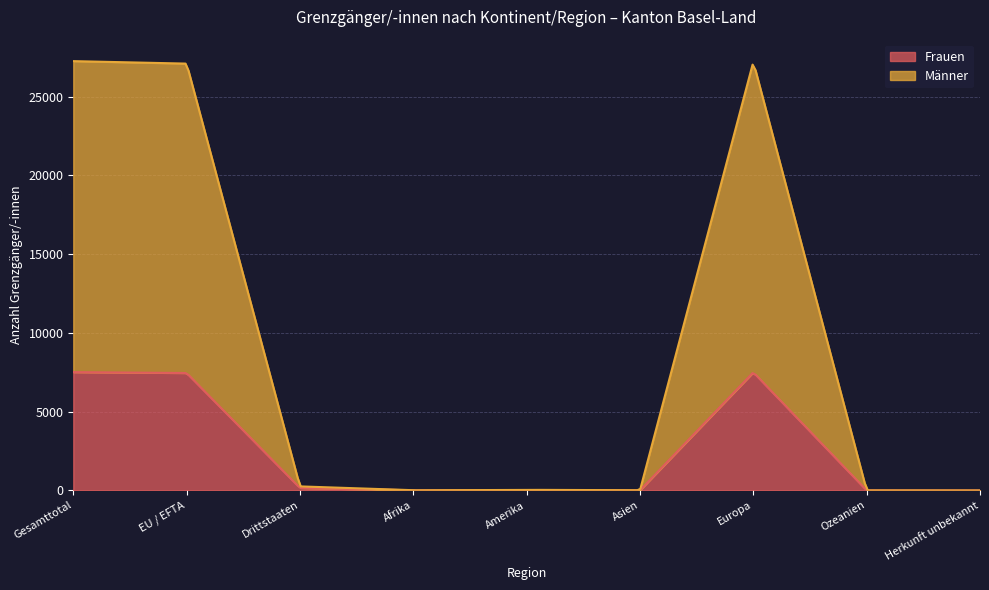

How many interior local valleys does the Frauen series have?

2